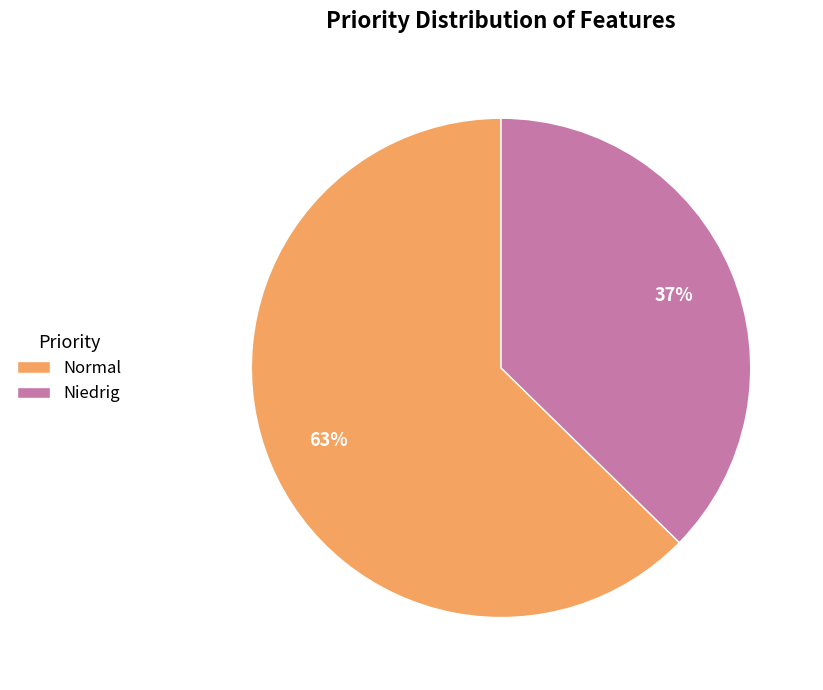

Approximately how many times larger is the value at Normal compared to Niedrig?

1.7